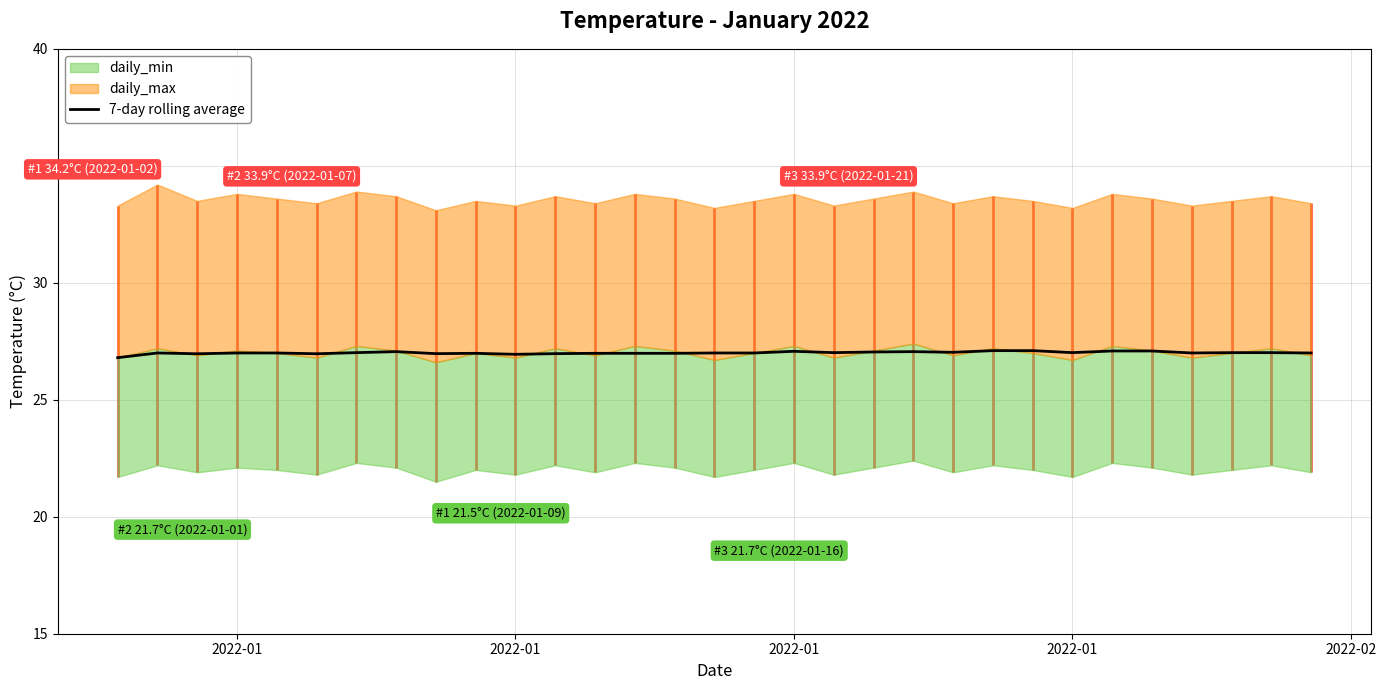

How many categories are shown in the chart?

31